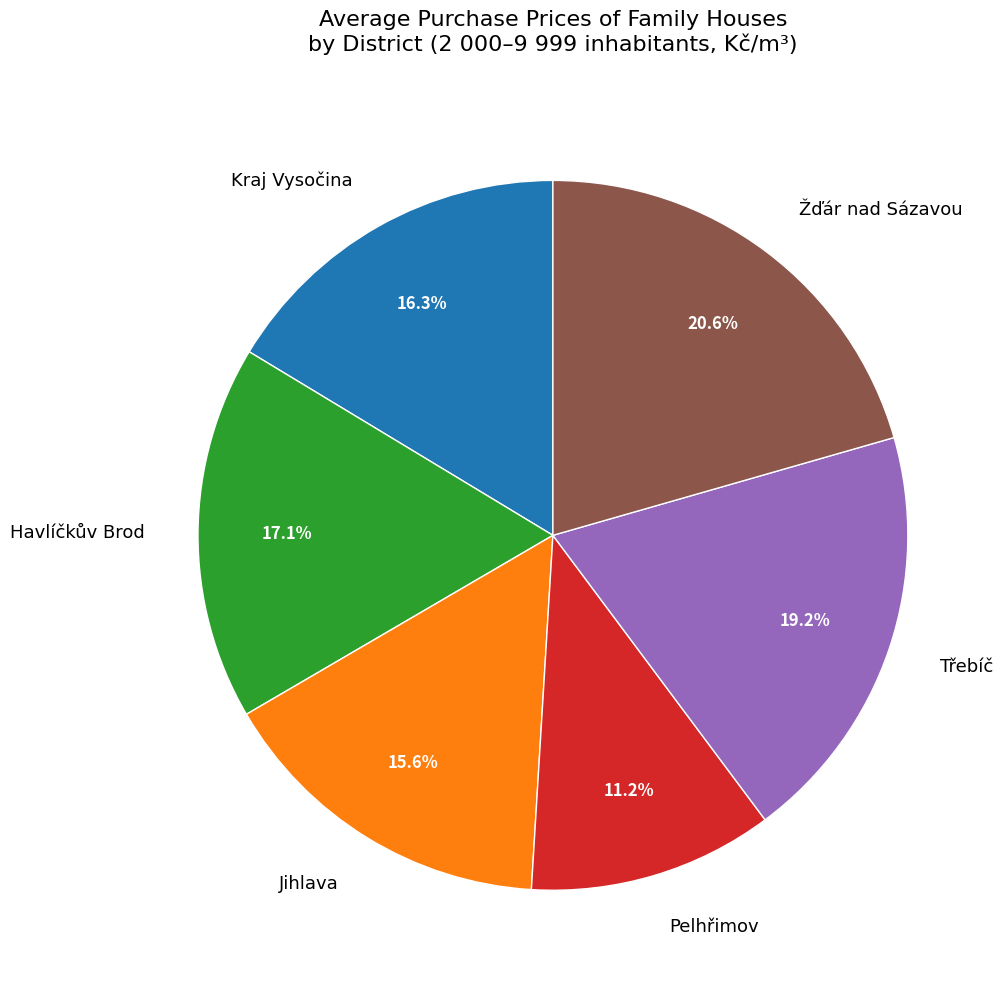

Count the number of slices in the pie.

6